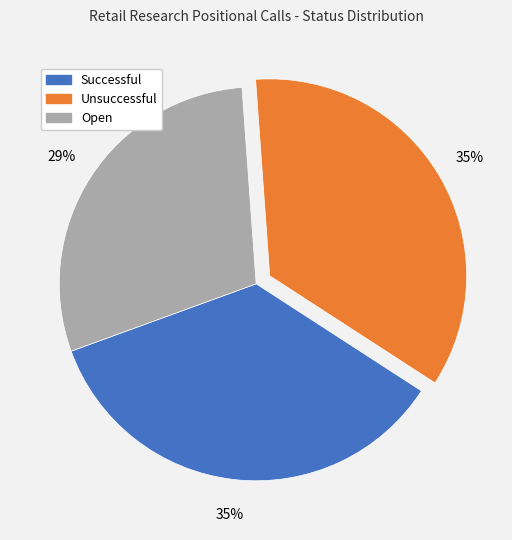

Do Unsuccessful and Successful together represent more than half of the pie?

Yes